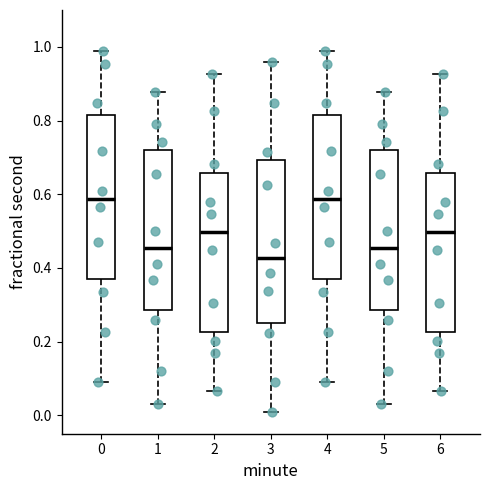

Where does the lower whisker of the box at x = 0 end on the y-axis? The values are not printed on the chart, so give them approximately, as read against the axis.

0.10